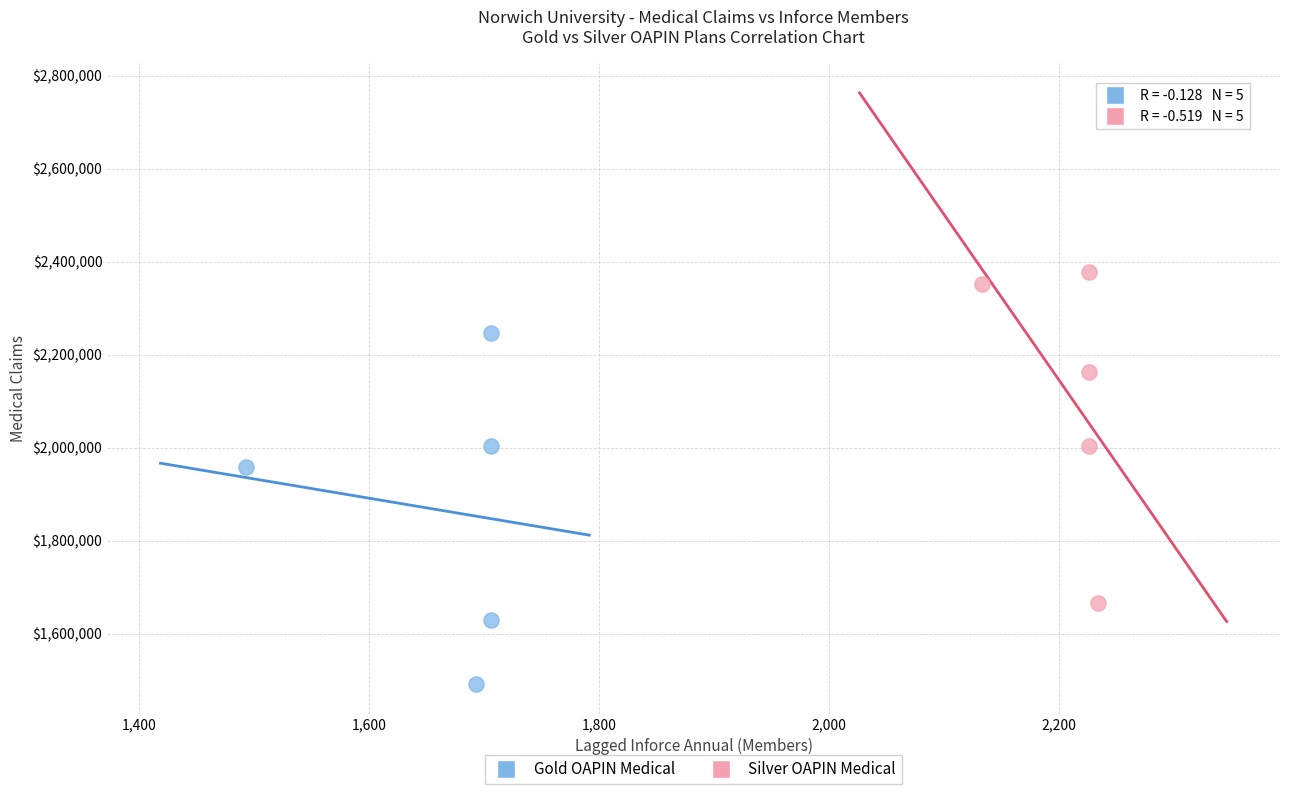

Which series reaches the minimum Y coordinate?

Gold OAPIN Medical